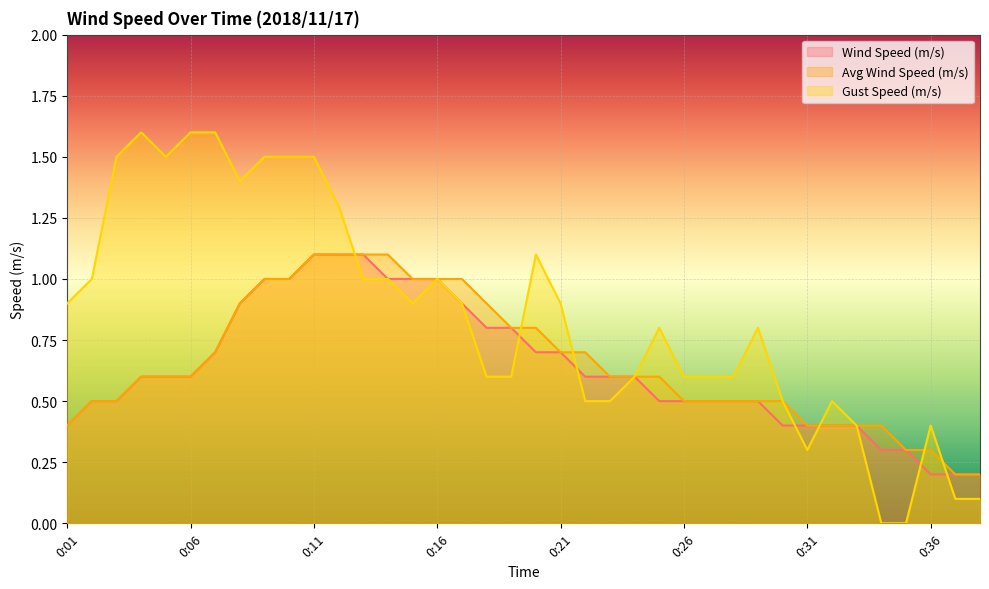

True or false: Wind Speed (m/s) has more than 1 interior local peaks.

False